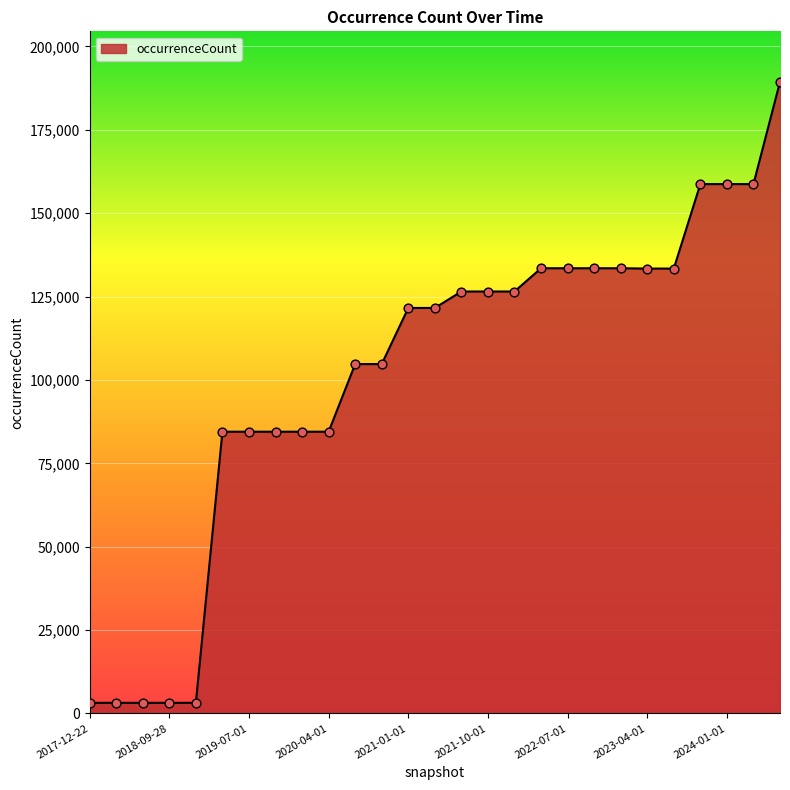

What is the maximum value shown in the chart?

189379